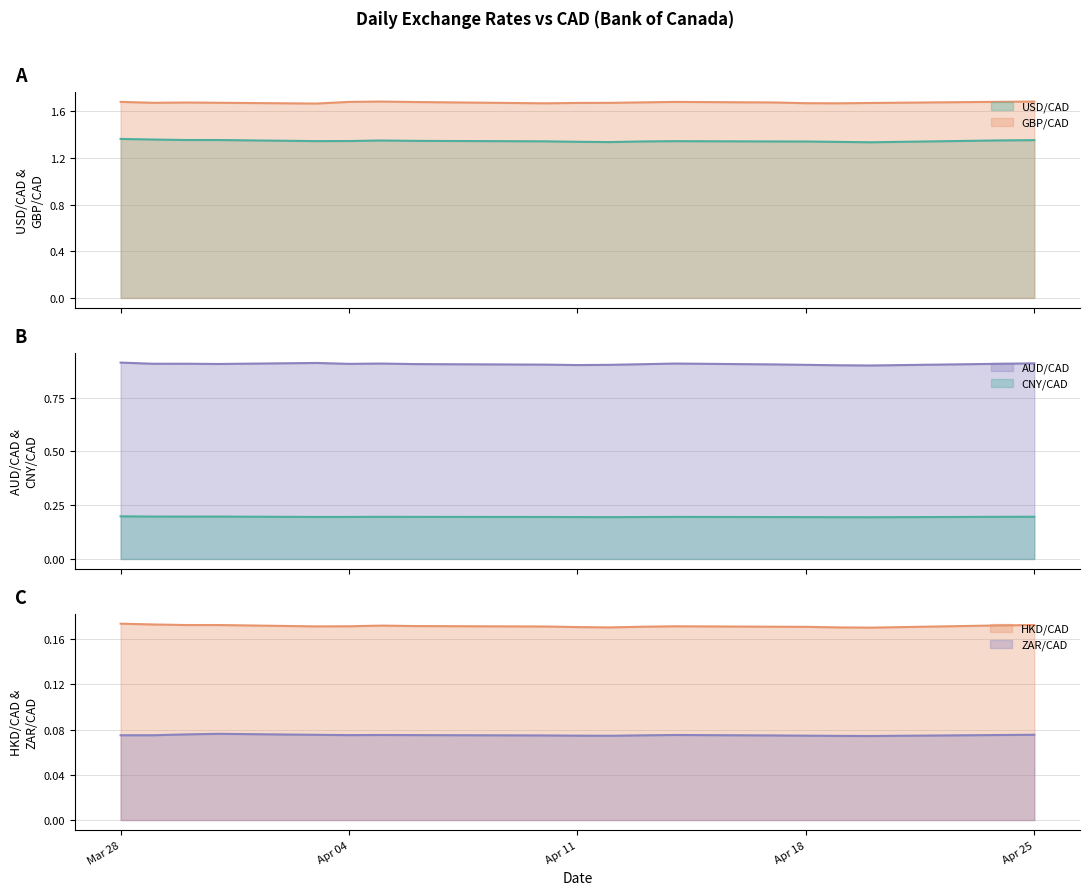

What is the total value across all series at 2023-04-24?

4.4